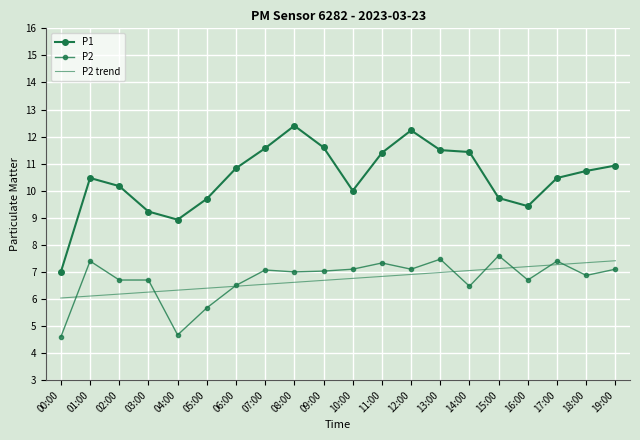

What position from the right is 04:00?

16